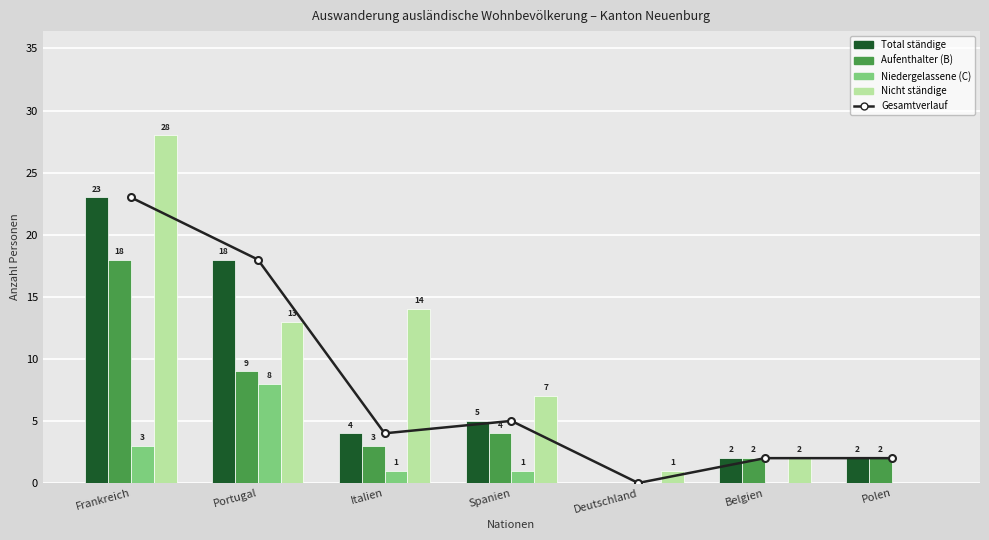

What is the label of the 6th bar from the left?

Belgien